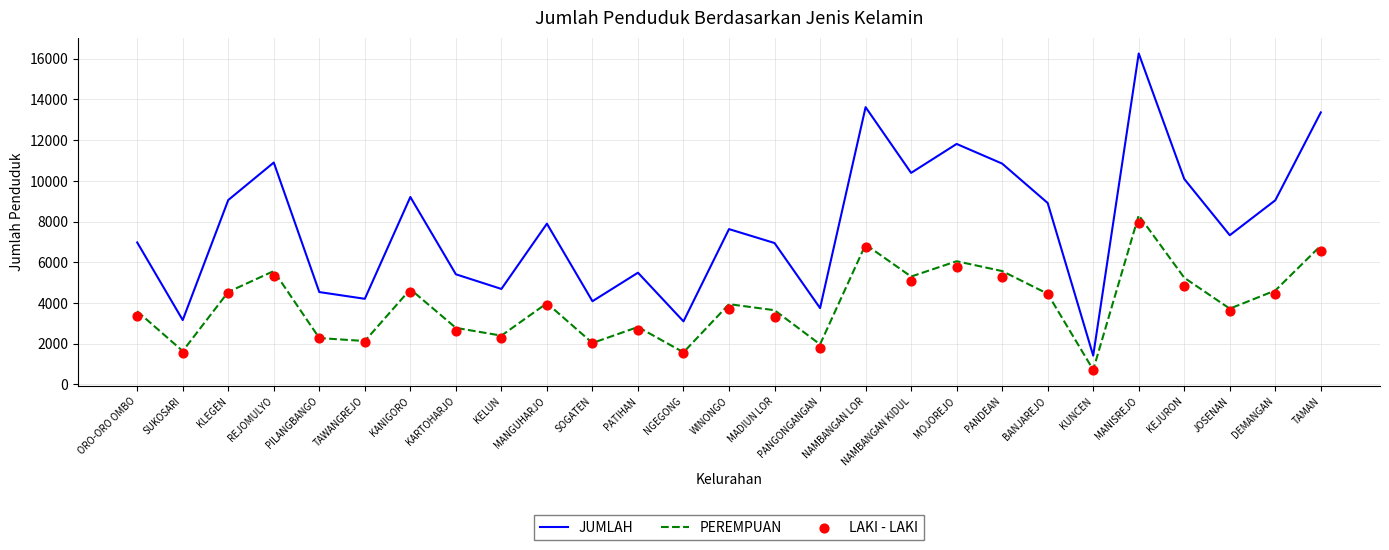

At how many categories does at least one series exceed 9866?

8